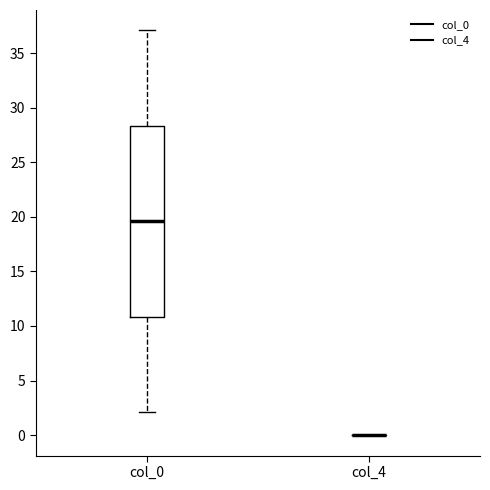

Comparing the boxes themselves (not the whiskers), which one is the tallest?

col_0